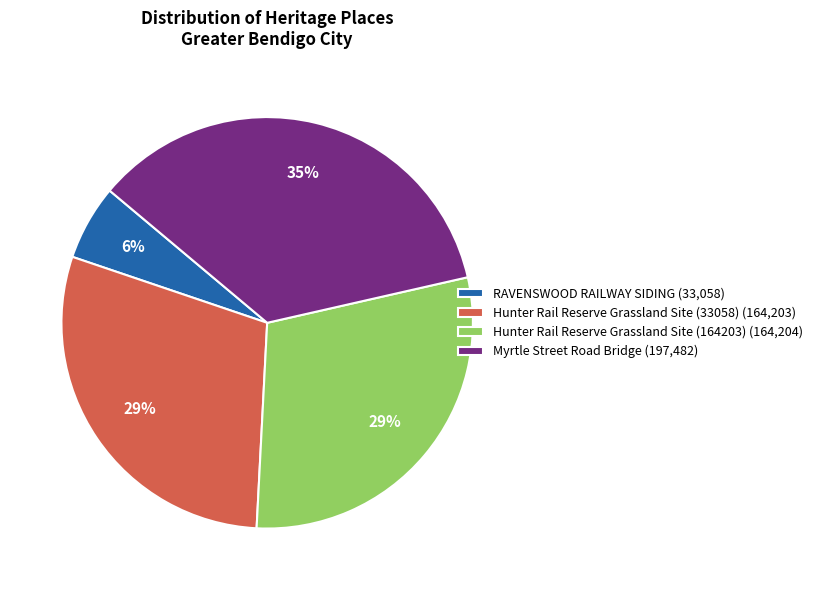

True or false: RAVENSWOOD RAILWAY SIDING accounts for 1% of the total.

False